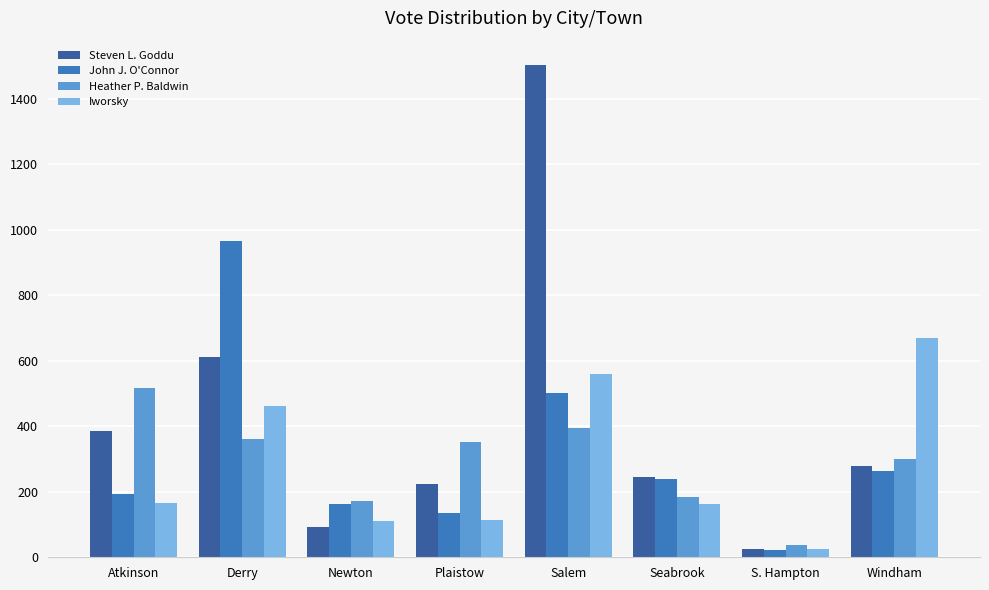

Which category has the lowest value in the Heather P. Baldwin series?

S. Hampton